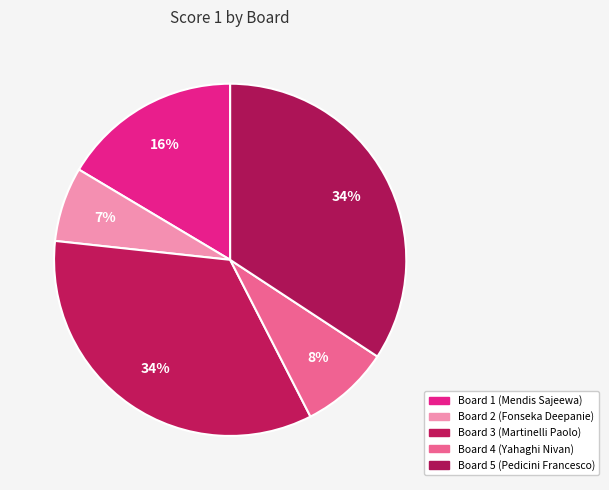

How many segments does this pie chart have?

5